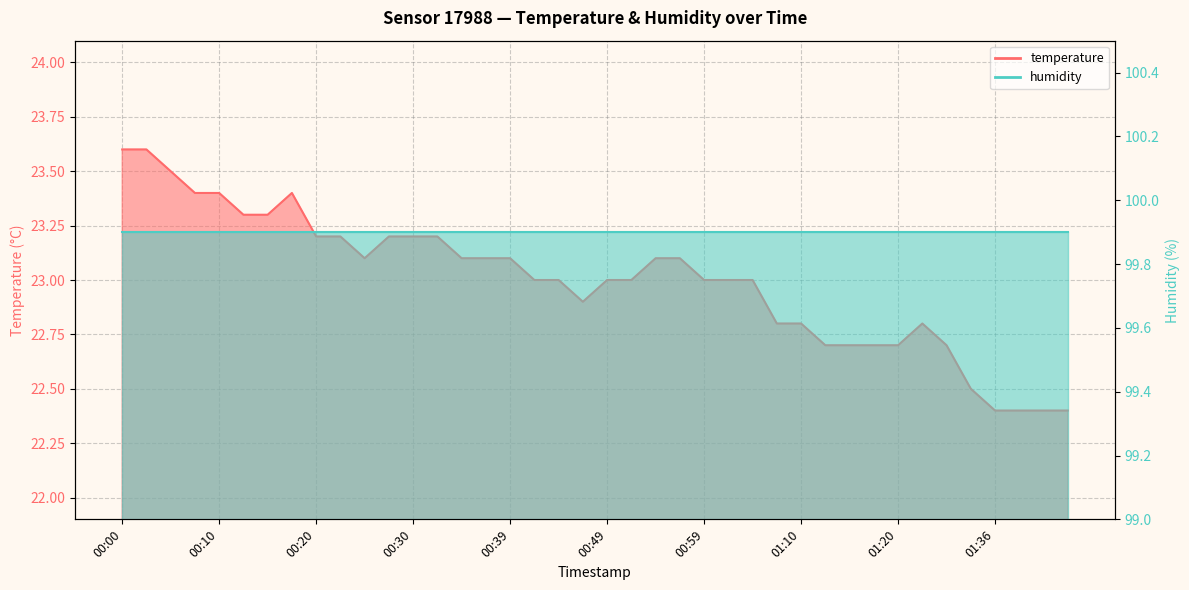

At which category does the data reach its first local peak?

00:17